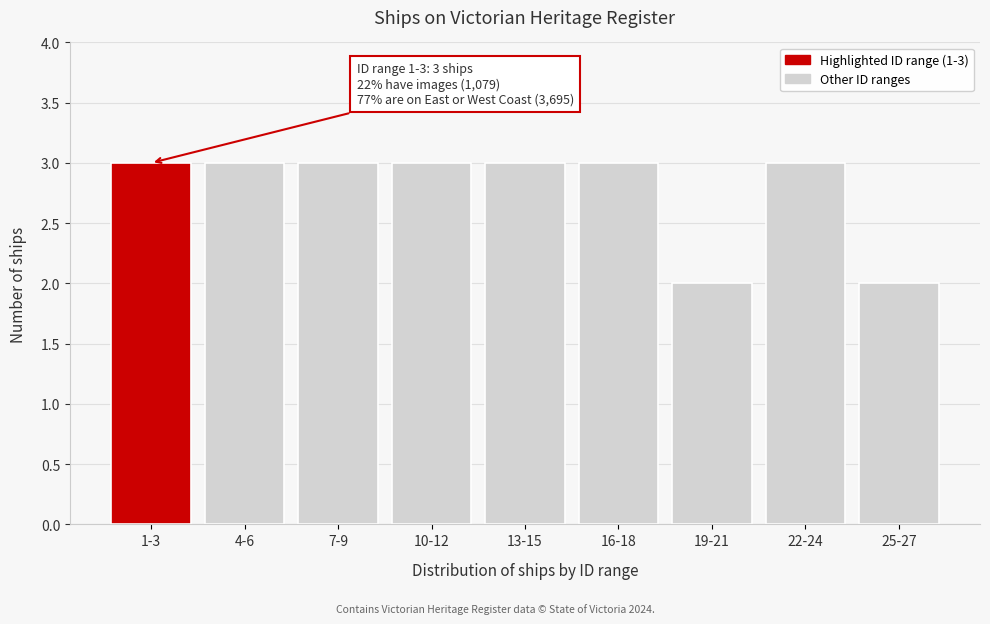

Reading left to right, what are all the values shown in this chart?

1-3=3	4-6=3	7-9=3	10-12=3	13-15=3	16-18=3	19-21=2	22-24=3	25-27=2